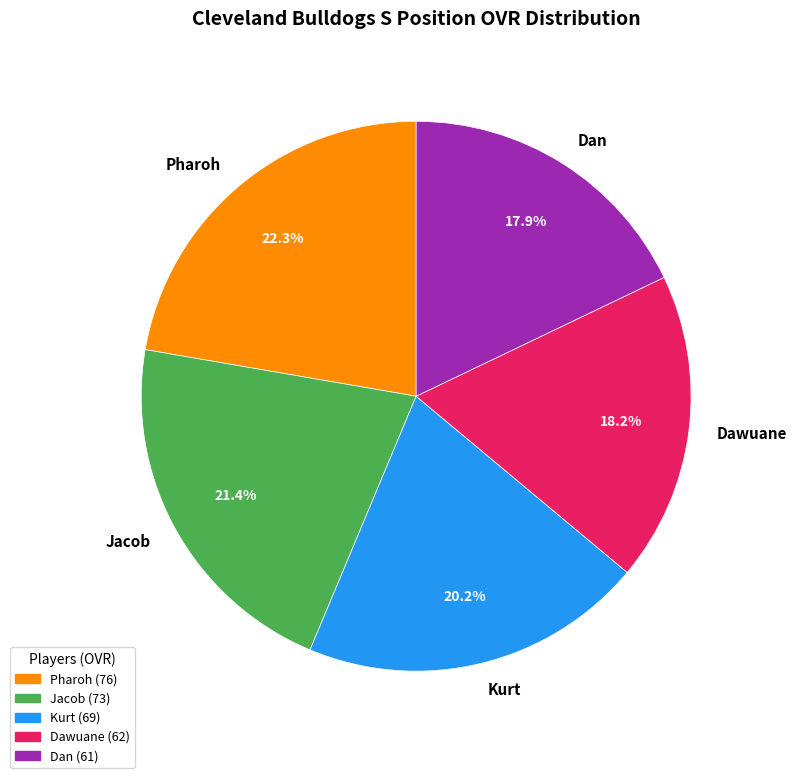

Is it true that Dan is 30% of the pie?

False